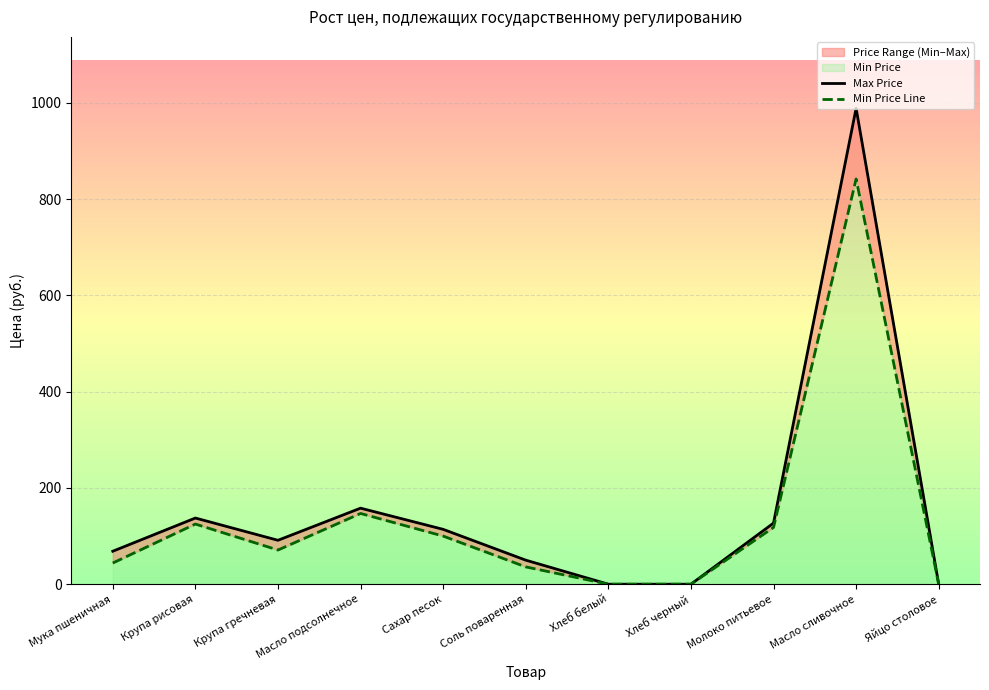

Between Соль поваренная and Яйцо столовое, which is larger?

Соль поваренная